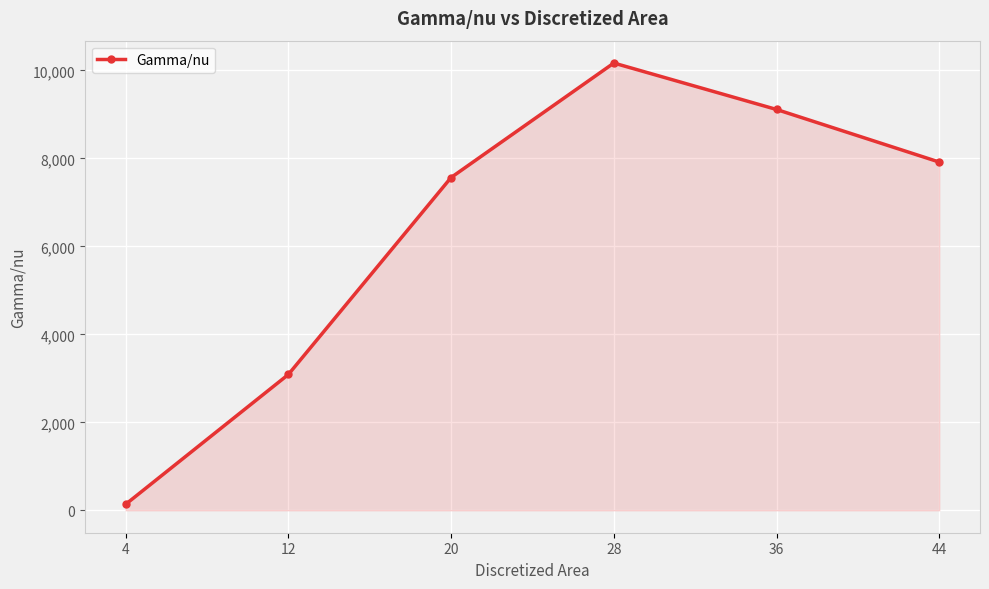

What is the value of the 5th point from the left?

9110.2